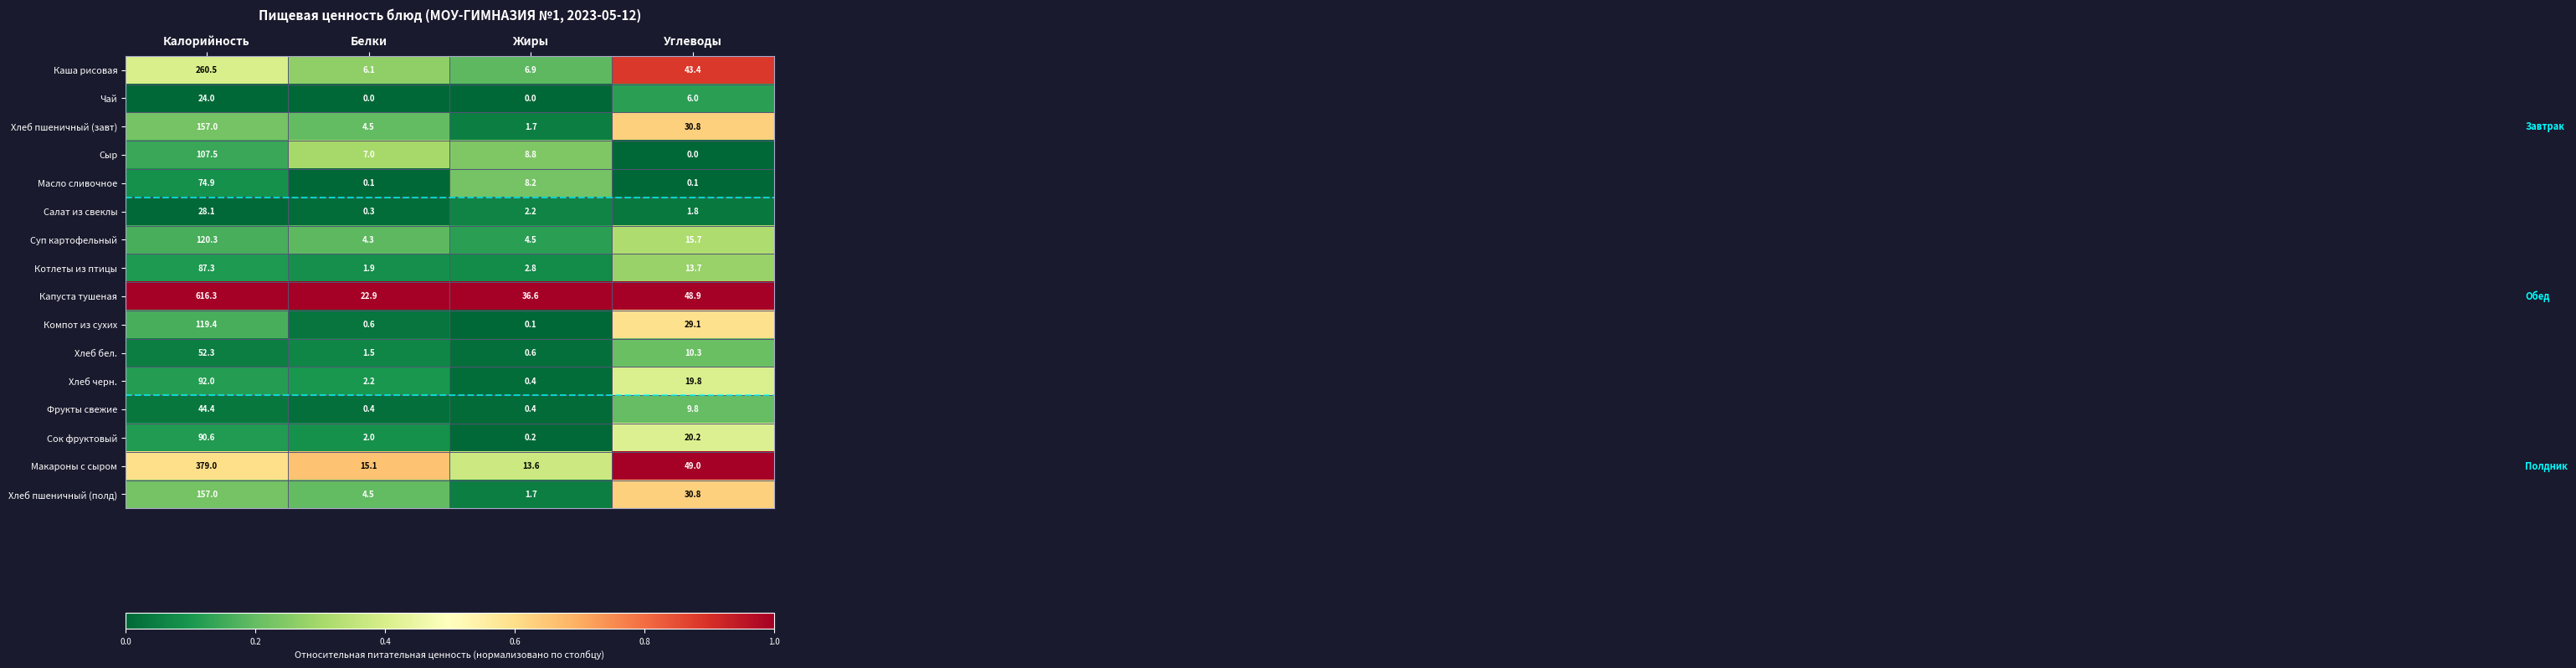

What is the sum of all Макароны с сыром values?

456.7